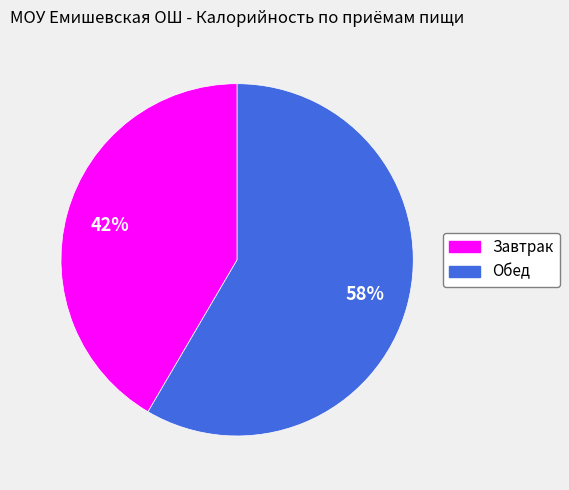

To the nearest percent, what is the combined percentage of Обед and Завтрак?

100%